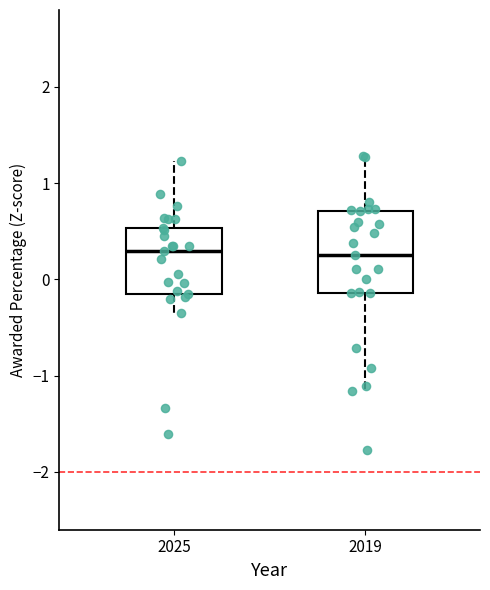

Comparing the boxes themselves (not the whiskers), which one is the tallest?

2019